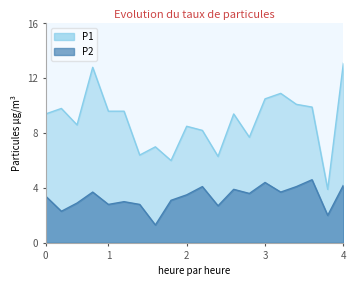

What is the approximate value of P1 at 00:26?

8.6